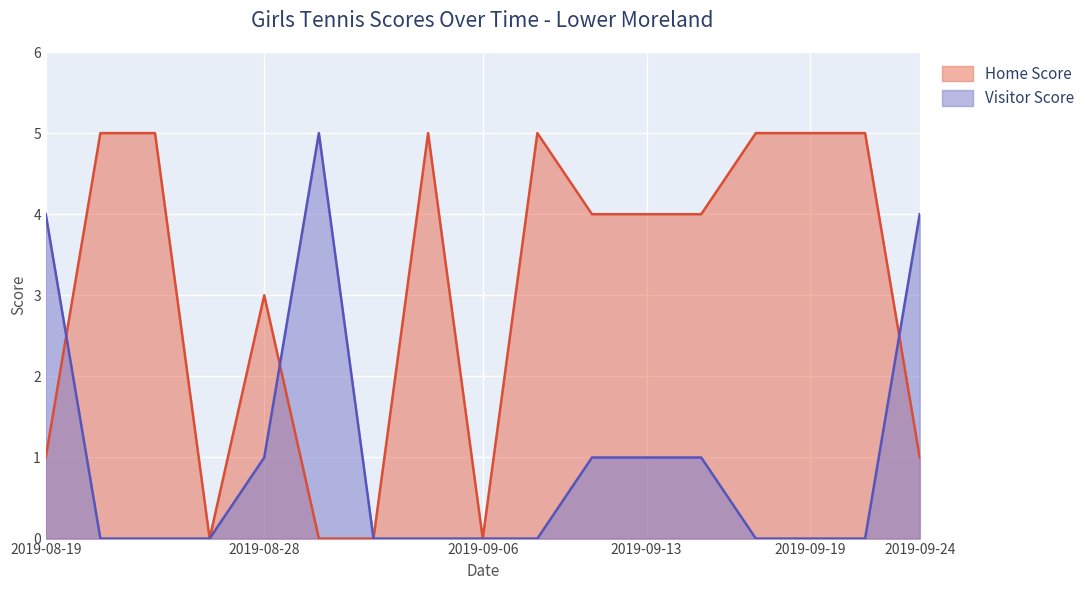

Count the Visitor Score values in the range 0 to 1.

14